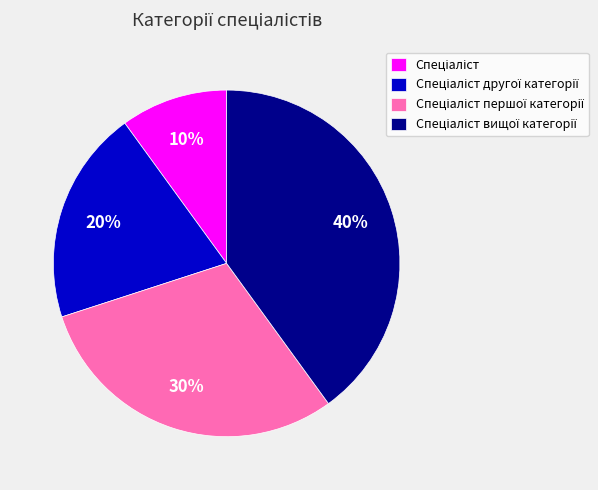

To the nearest percent, what is the average slice percentage?

25%